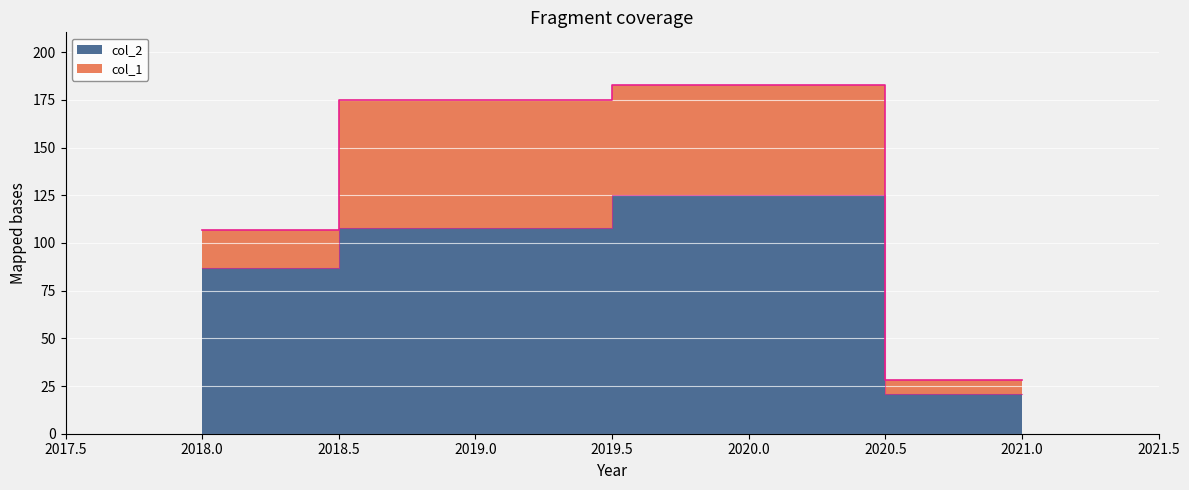

Which label corresponds to the smallest value in the chart?

2021